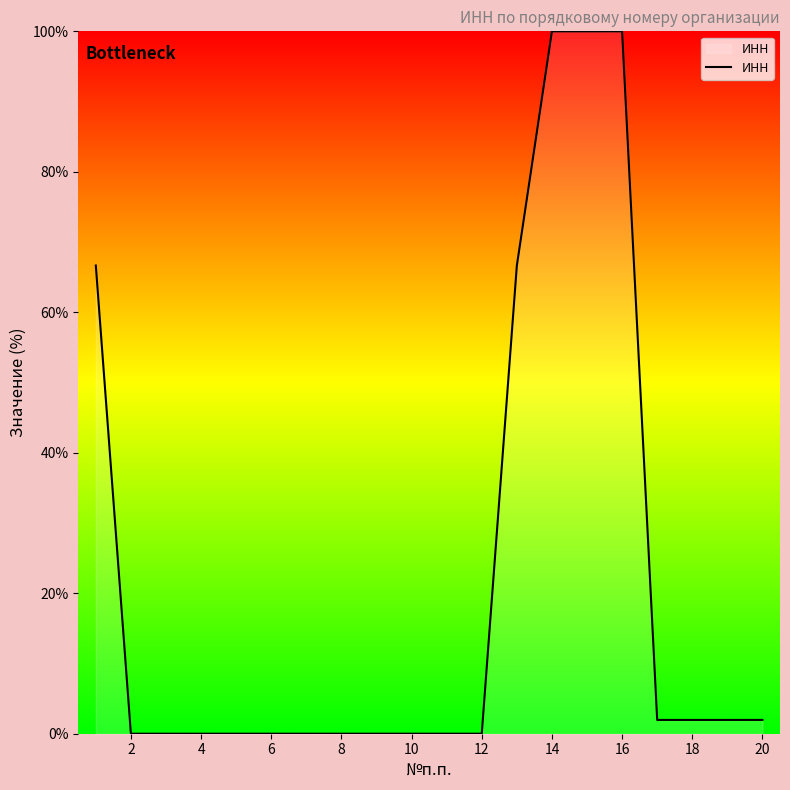

What is the greatest value displayed?

100.0